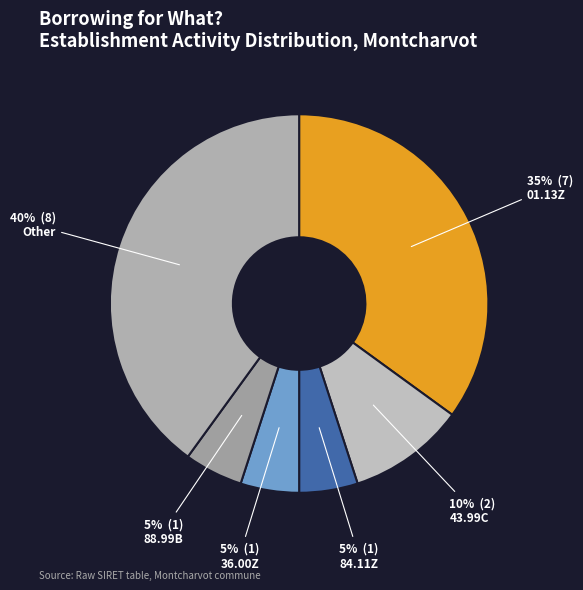

Count the number of slices in the pie.

6